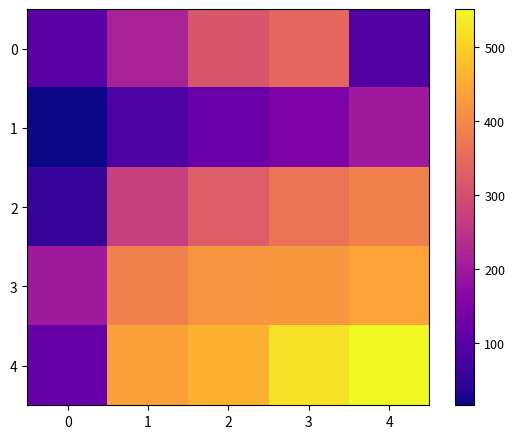

Which series has the largest total across all categories?

4